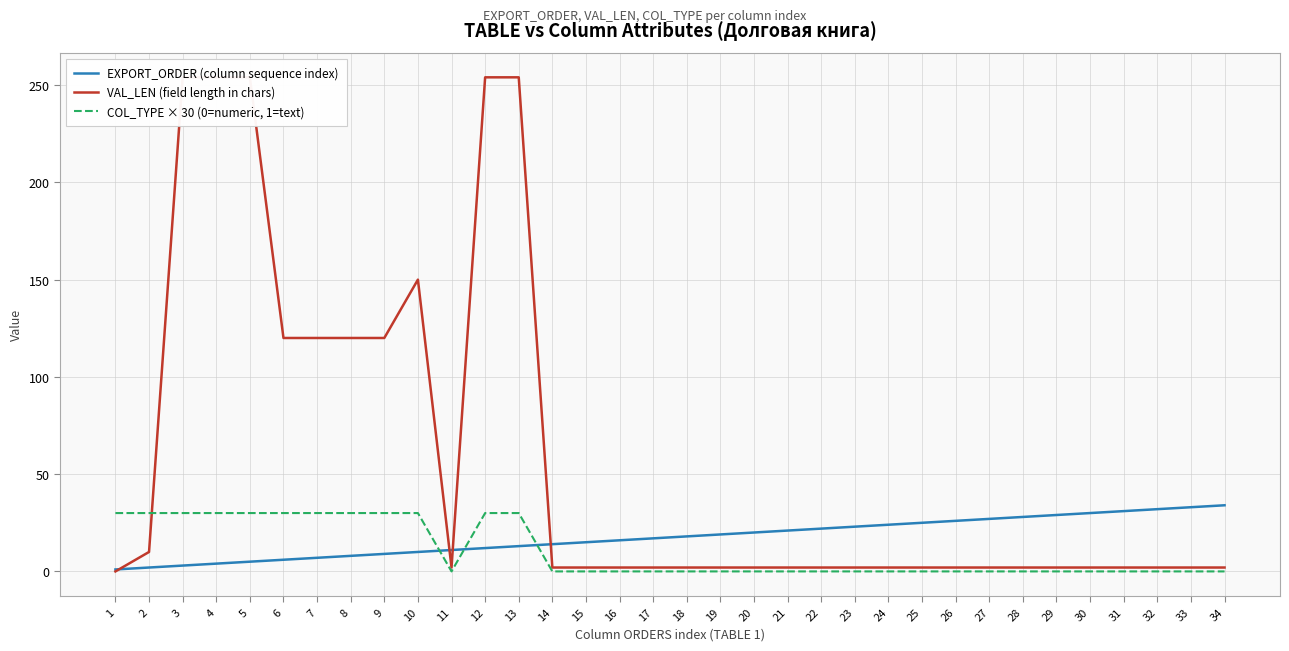

True or false: EXPORT_ORDER (column sequence index) and COL_TYPE × 30 (0=numeric, 1=text) cross at least once.

True